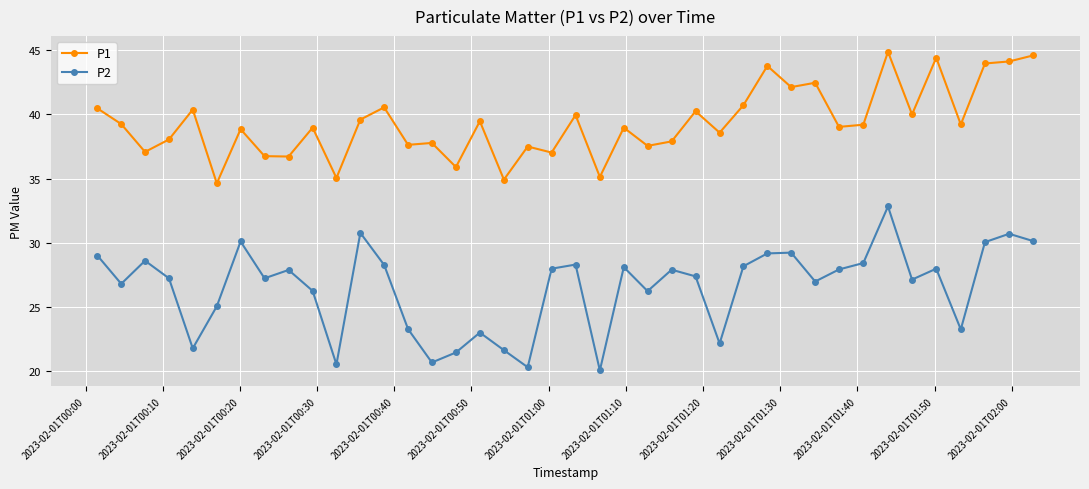

Which series has the largest range (max minus min)?

P2